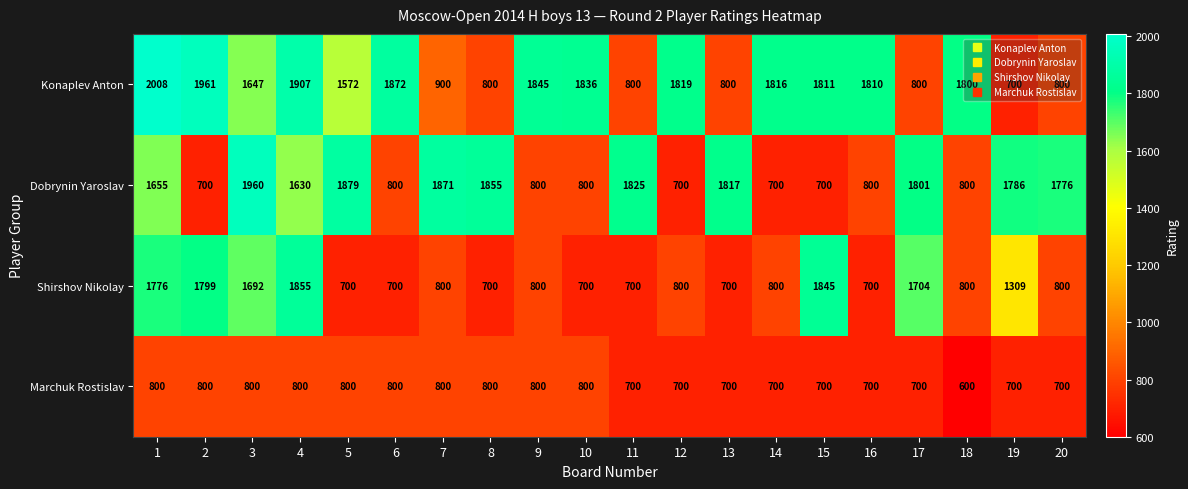

Count the Marchuk Rostislav values in the range 700 to 800.

19